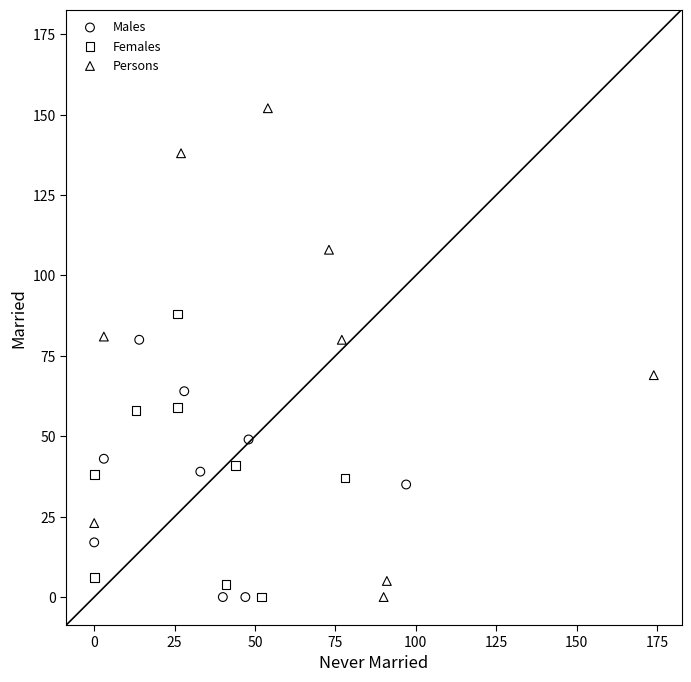

Which series reaches the maximum Y coordinate?

Persons